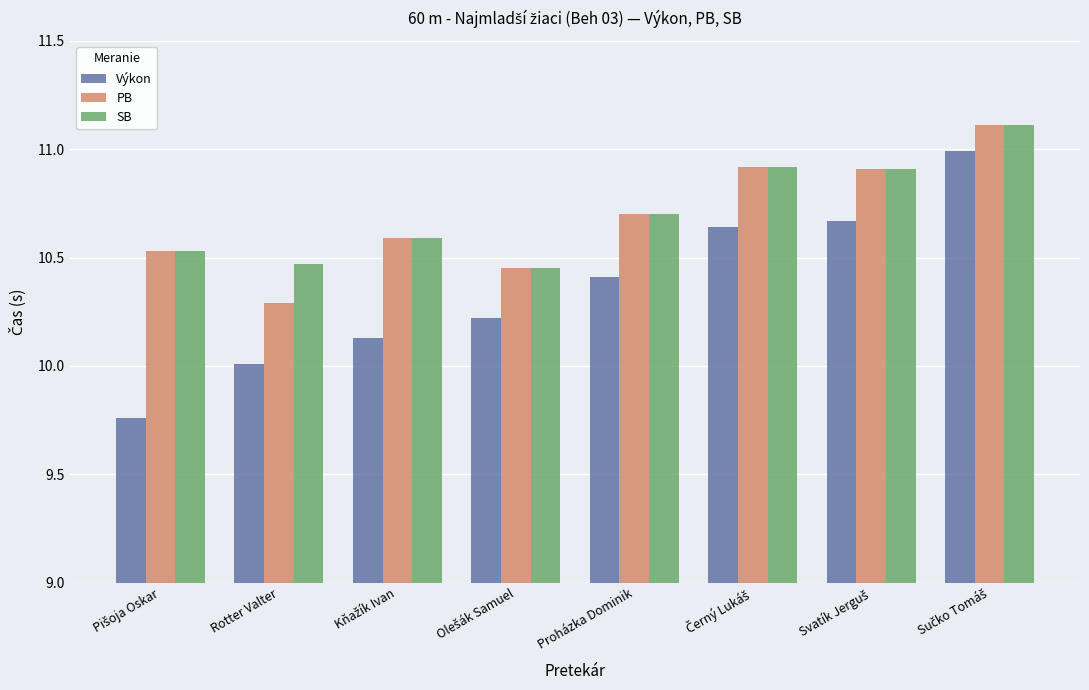

Which series has the widest spread of values?

Výkon